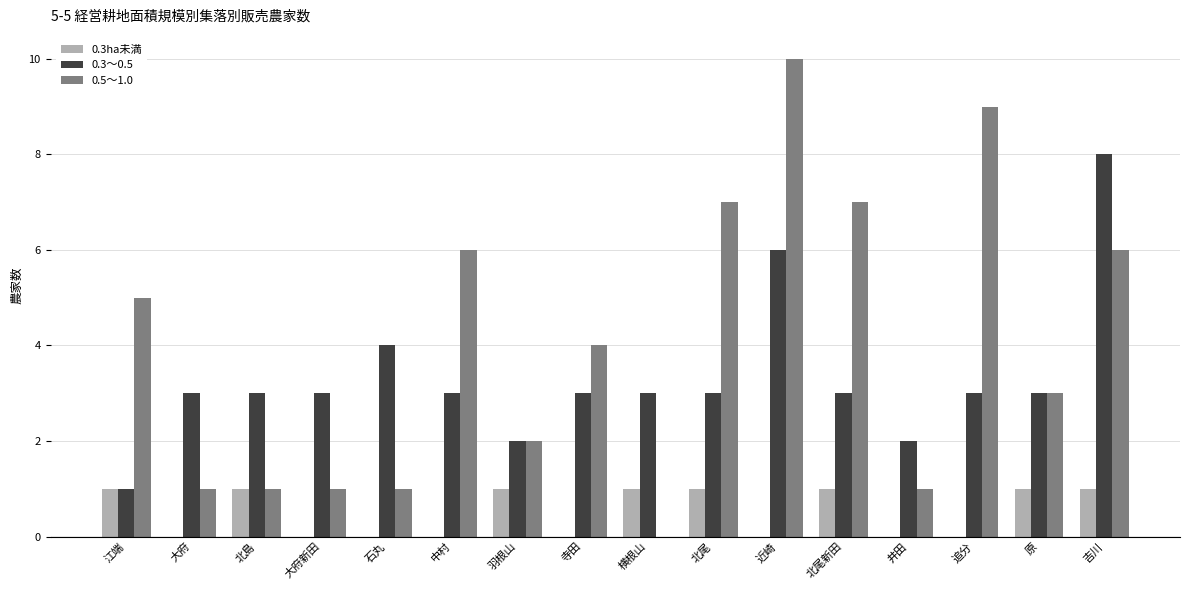

The 0.5～1.0 series shows 2 at 寺田. True or false?

False